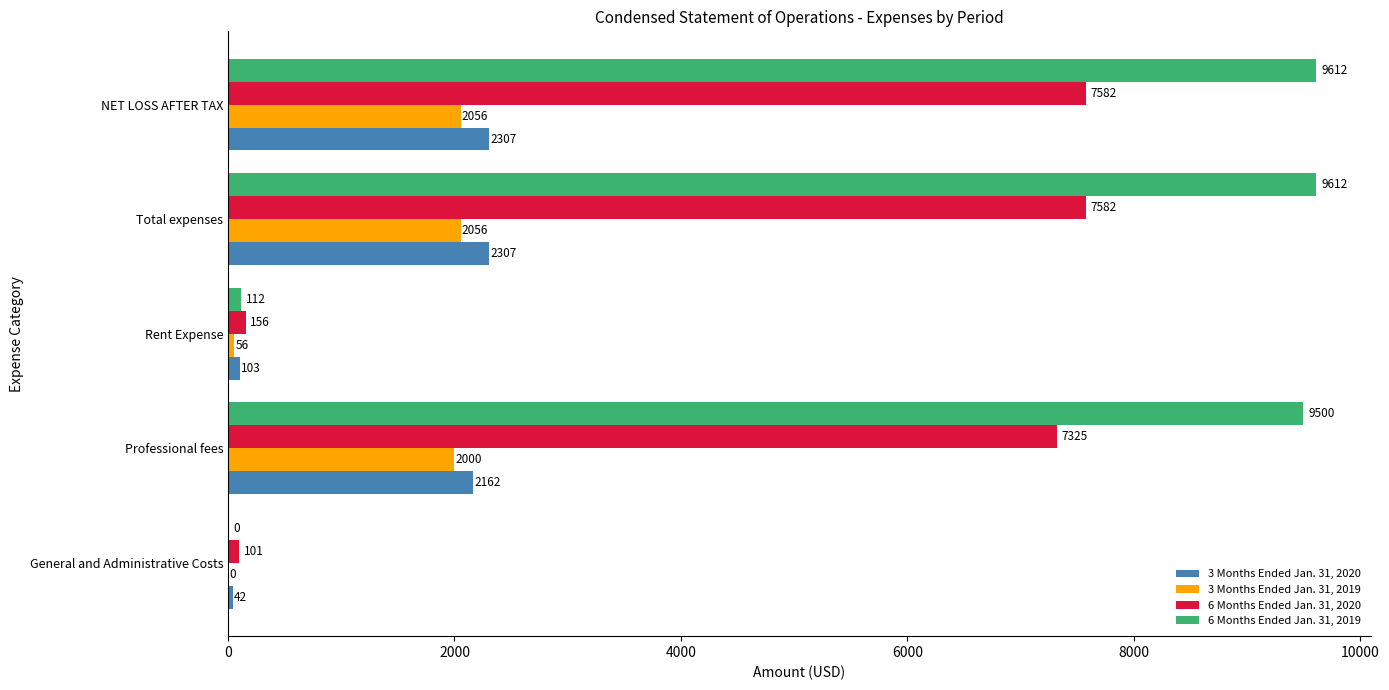

What is the sum of all 3 Months Ended Jan. 31, 2019 values?

6168